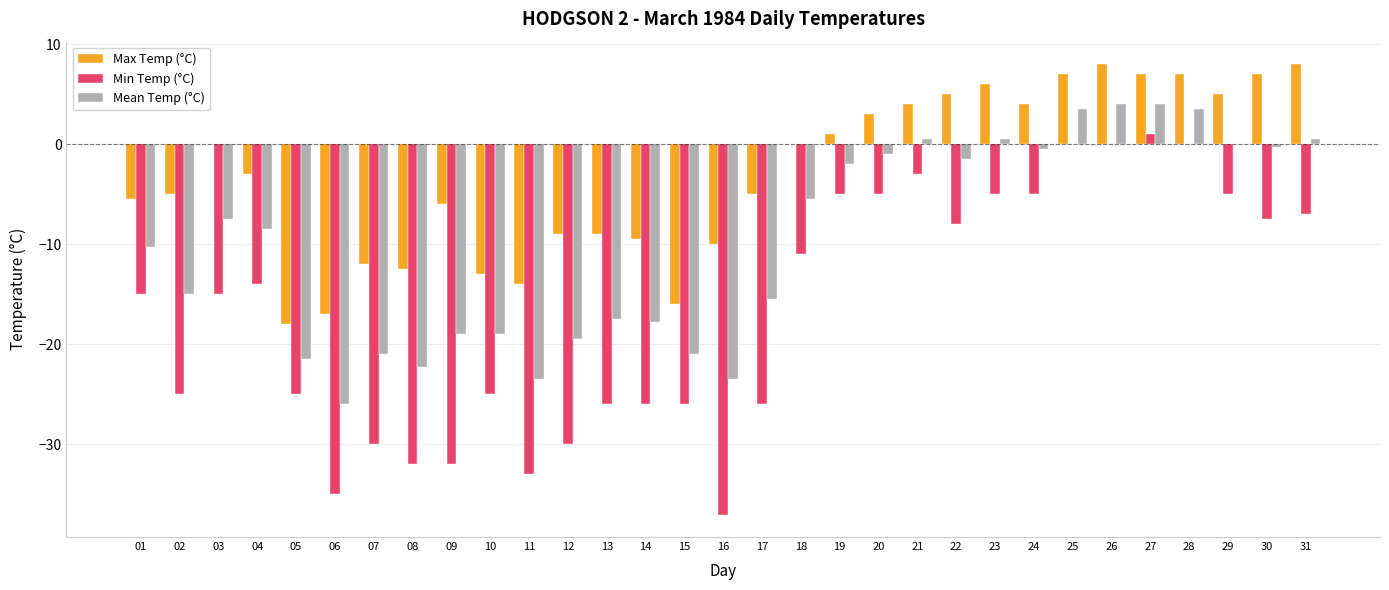

Which series changed the most between 10 and 11?

Min Temp (°C)